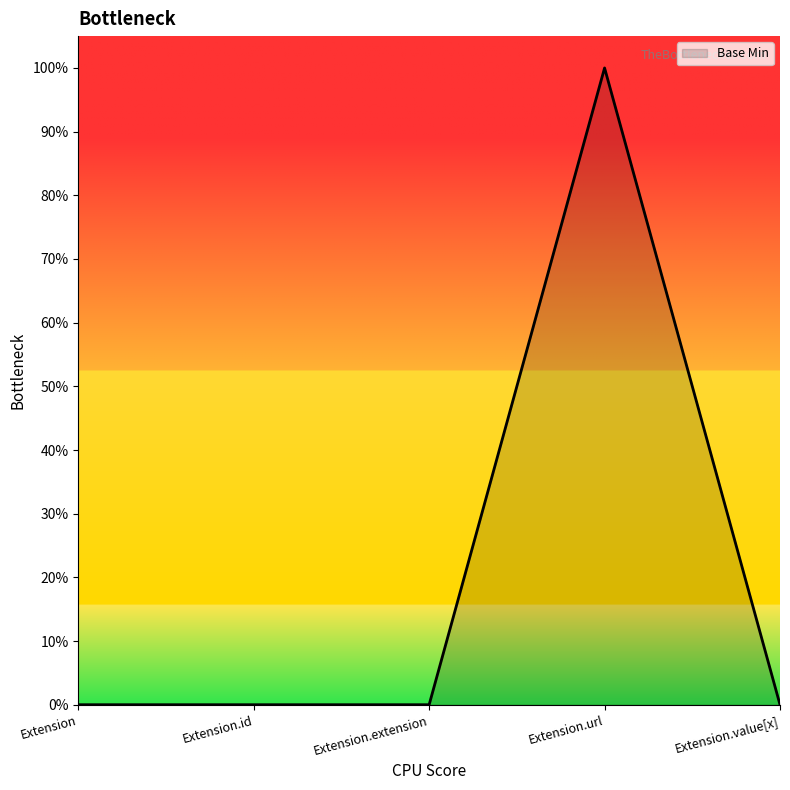

Reading right to left, list all the values displayed in this chart.

Extension.value[x]=0	Extension.url=1	Extension.extension=0	Extension.id=0	Extension=0